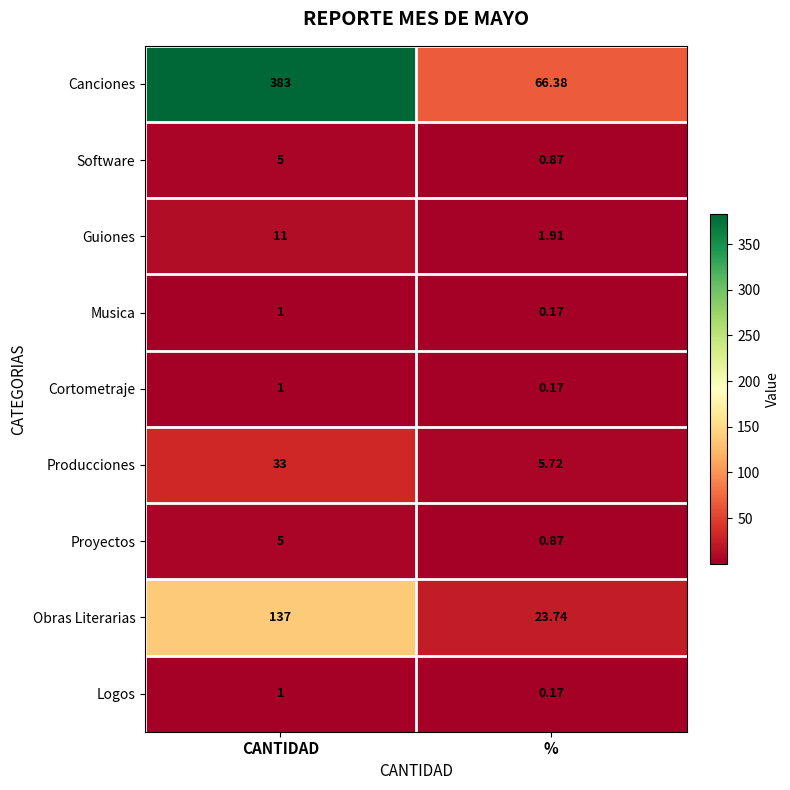

Which category has the lowest value in the Obras Literarias series?

%